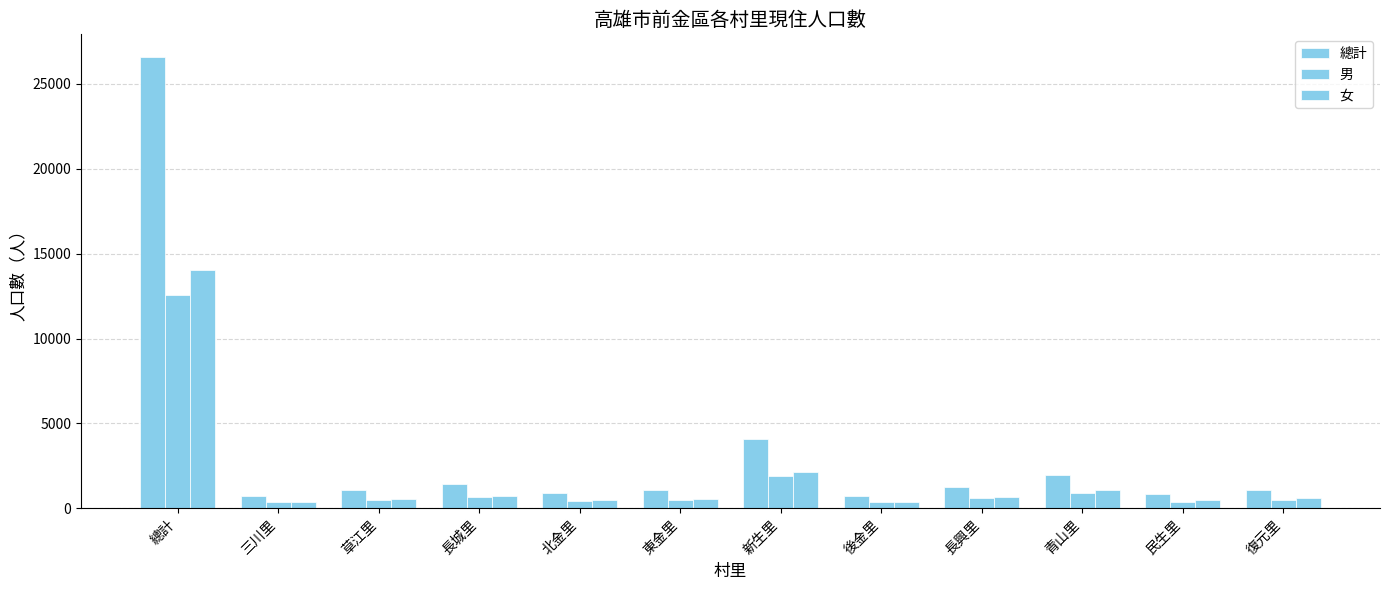

Reading left to right, list all the values displayed in this chart.

總計: 總計=26580	三川里=711	草江里=1093	長城里=1450	北金里=902	東金里=1064	新生里=4068	後金里=728	長興里=1286	青山里=1991	民生里=838	復元里=1110
男: 總計=12546	三川里=351	草江里=521	長城里=695	北金里=418	東金里=496	新生里=1915	後金里=365	長興里=592	青山里=900	民生里=367	復元里=516
女: 總計=14034	三川里=360	草江里=572	長城里=755	北金里=484	東金里=568	新生里=2153	後金里=363	長興里=694	青山里=1091	民生里=471	復元里=594